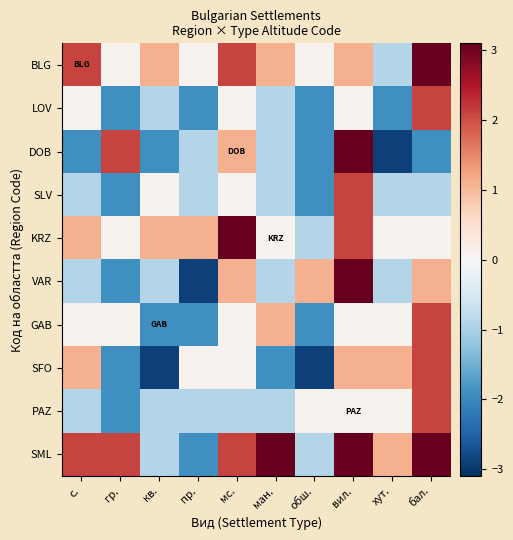

Which series has the largest total across all categories?

SML